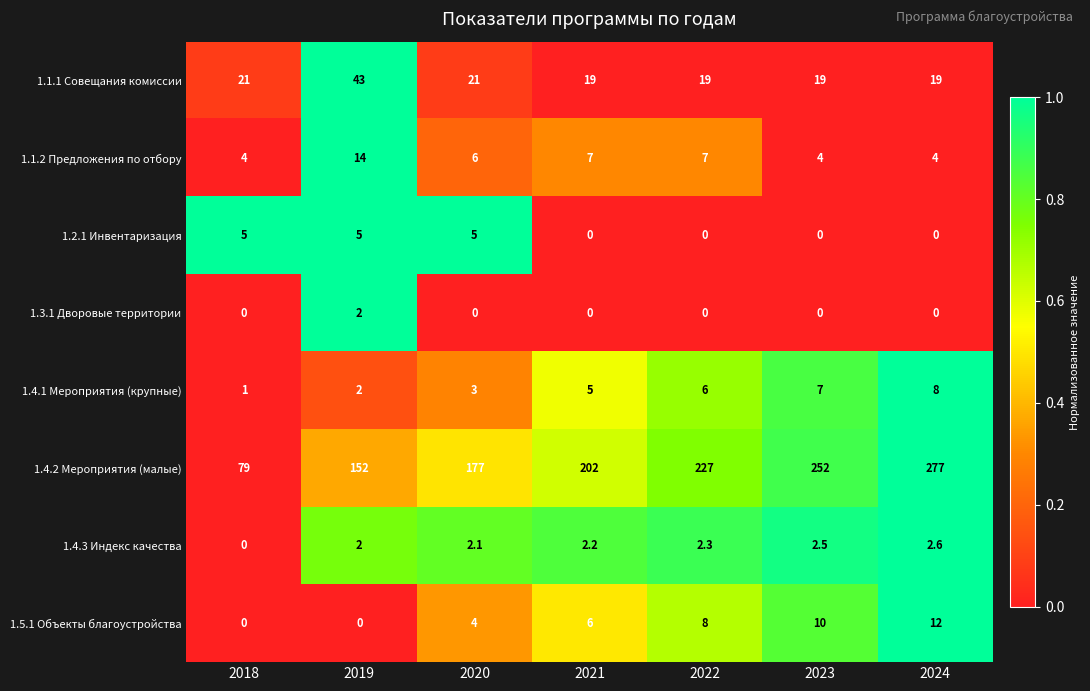

Which series has the largest total across all categories?

1.4.2 Мероприятия (малые)